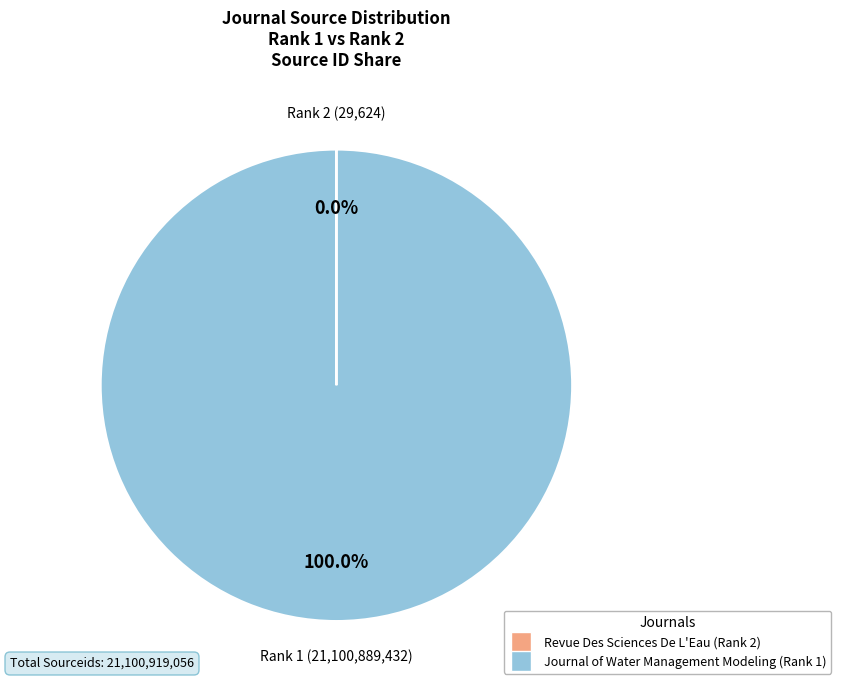

What is the largest slice in the pie chart?

Journal of Water Management Modeling